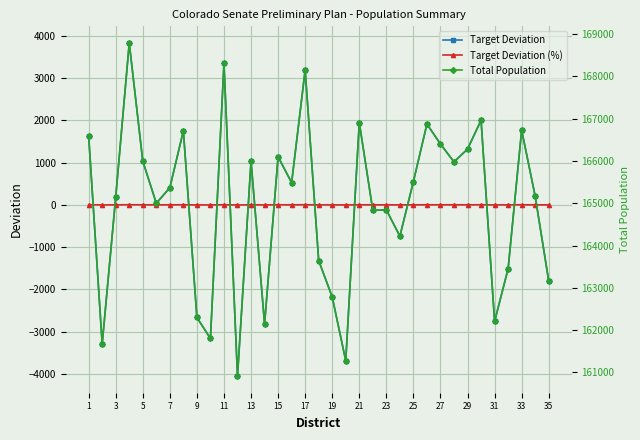

True or false: Total Population and Target Deviation (%) cross at least once.

False